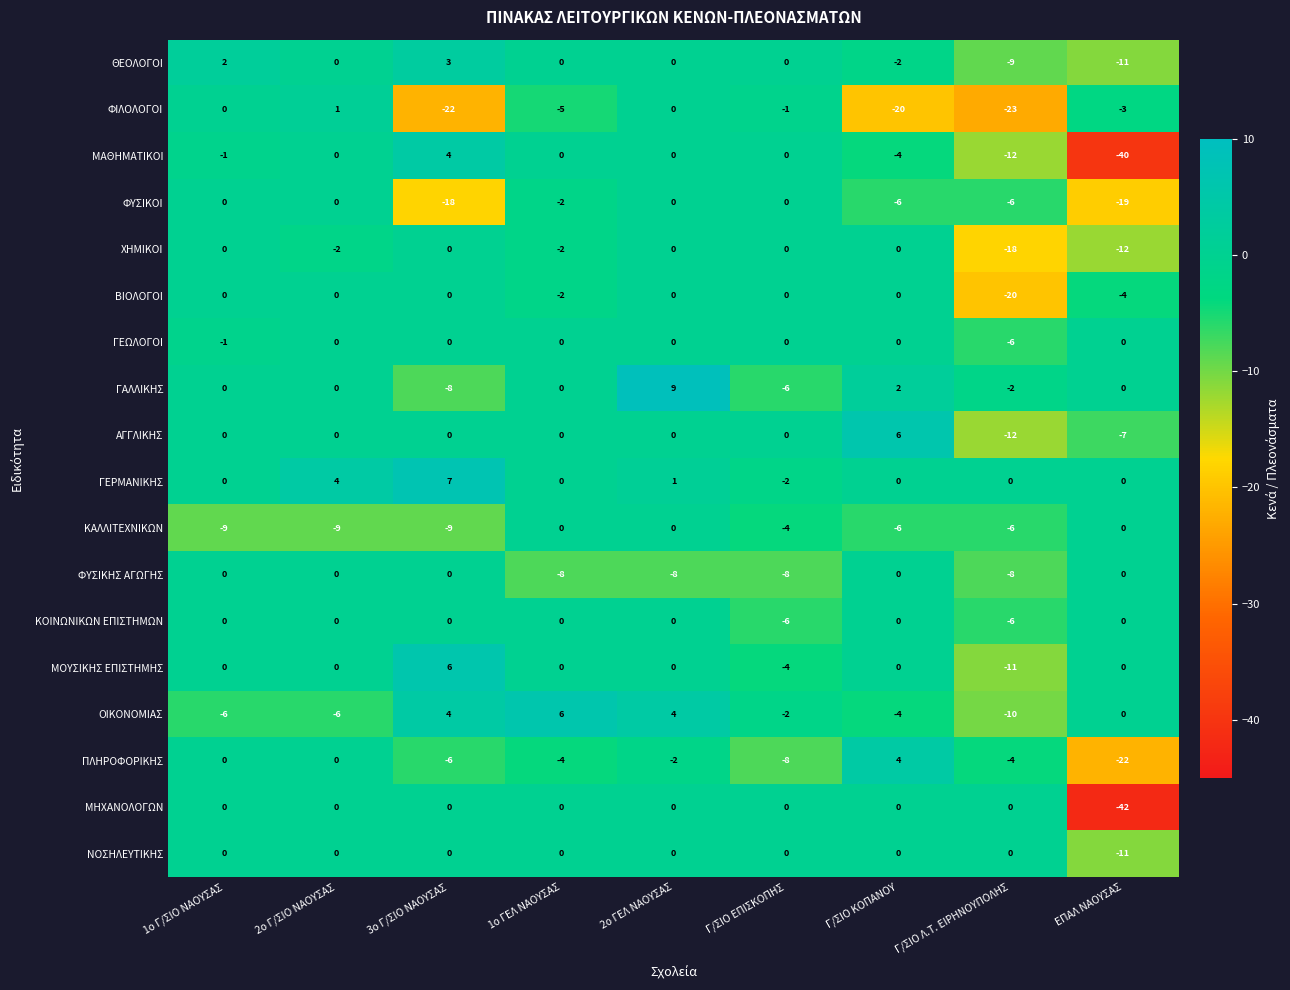

What is the greatest value displayed?

9